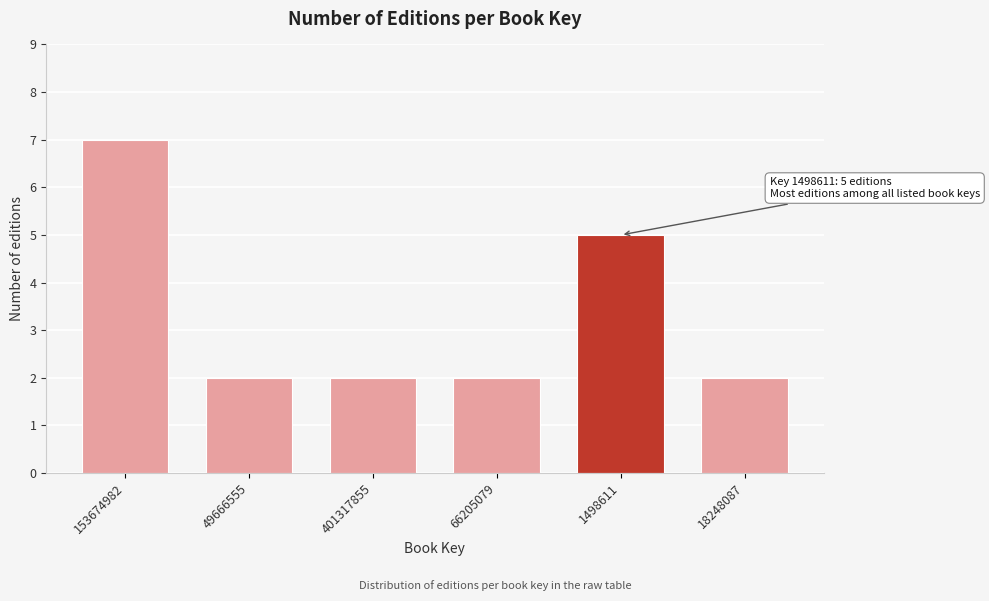

Reading right to left, transcribe all the data shown in this chart.

18248087=2	1498611=5	66205079=2	401317855=2	49666555=2	153674982=7